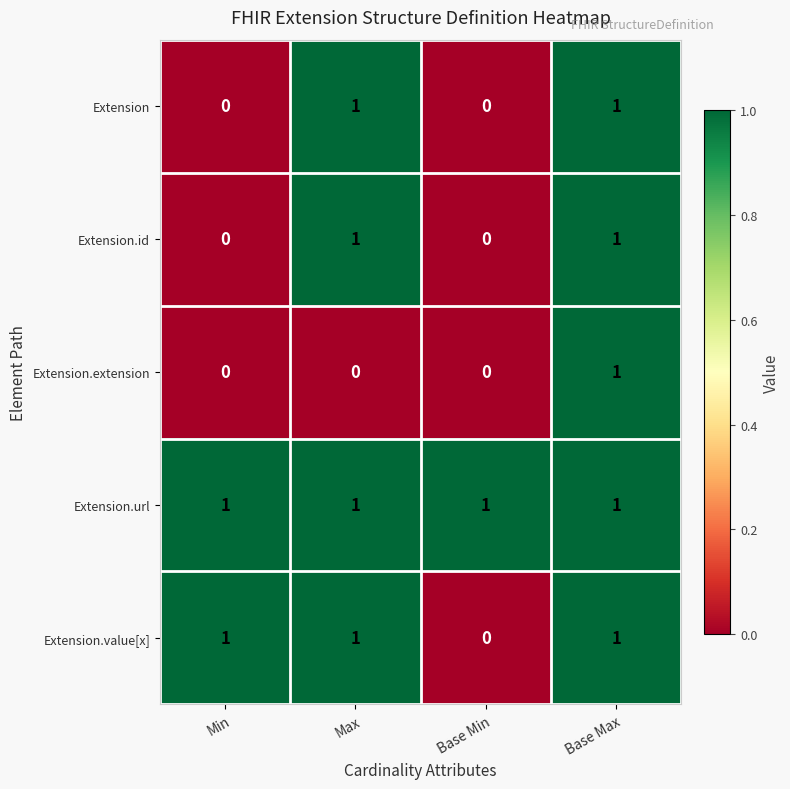

What is the sum of all Extension.value[x] values?

3